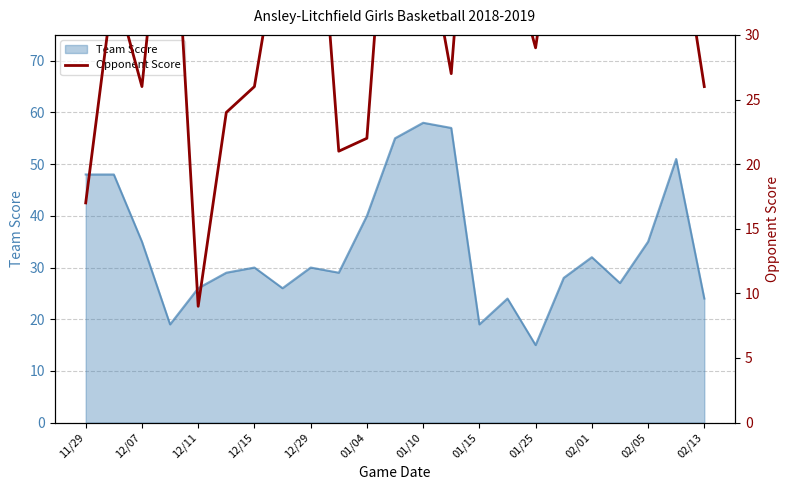

The value of Team Score at 12/15 is 53. True or false?

False